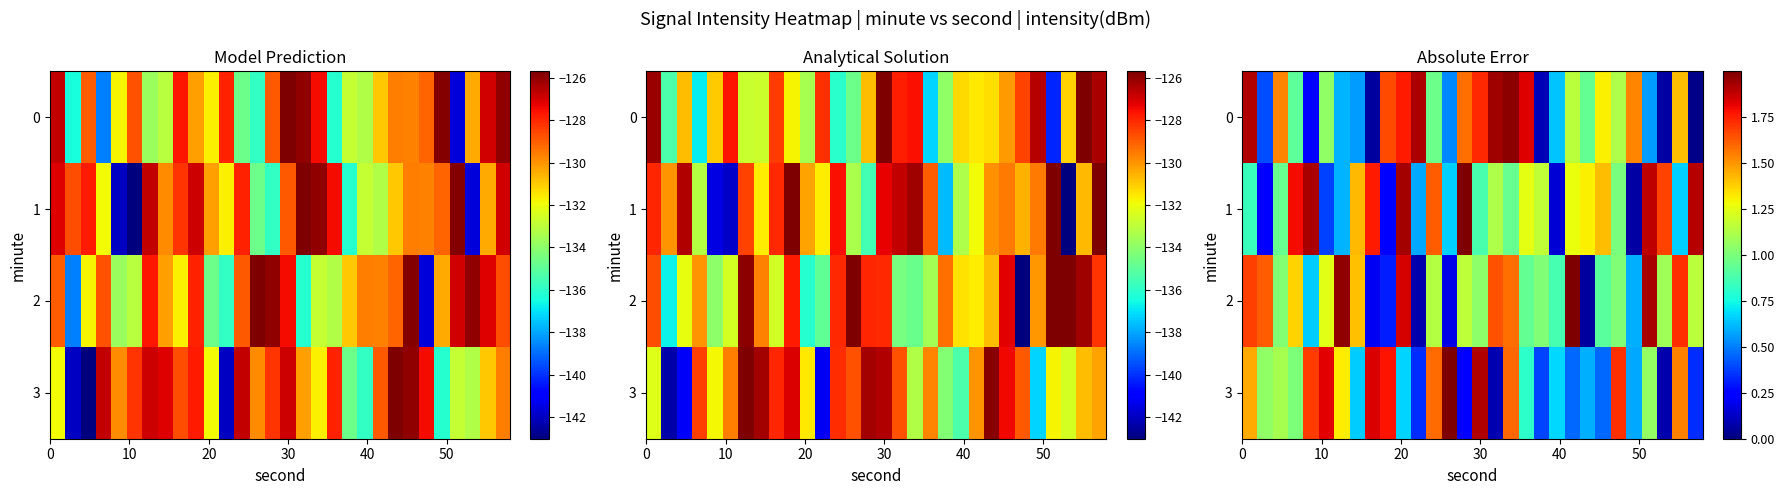

Which category has the highest value in the row_1 series?

14